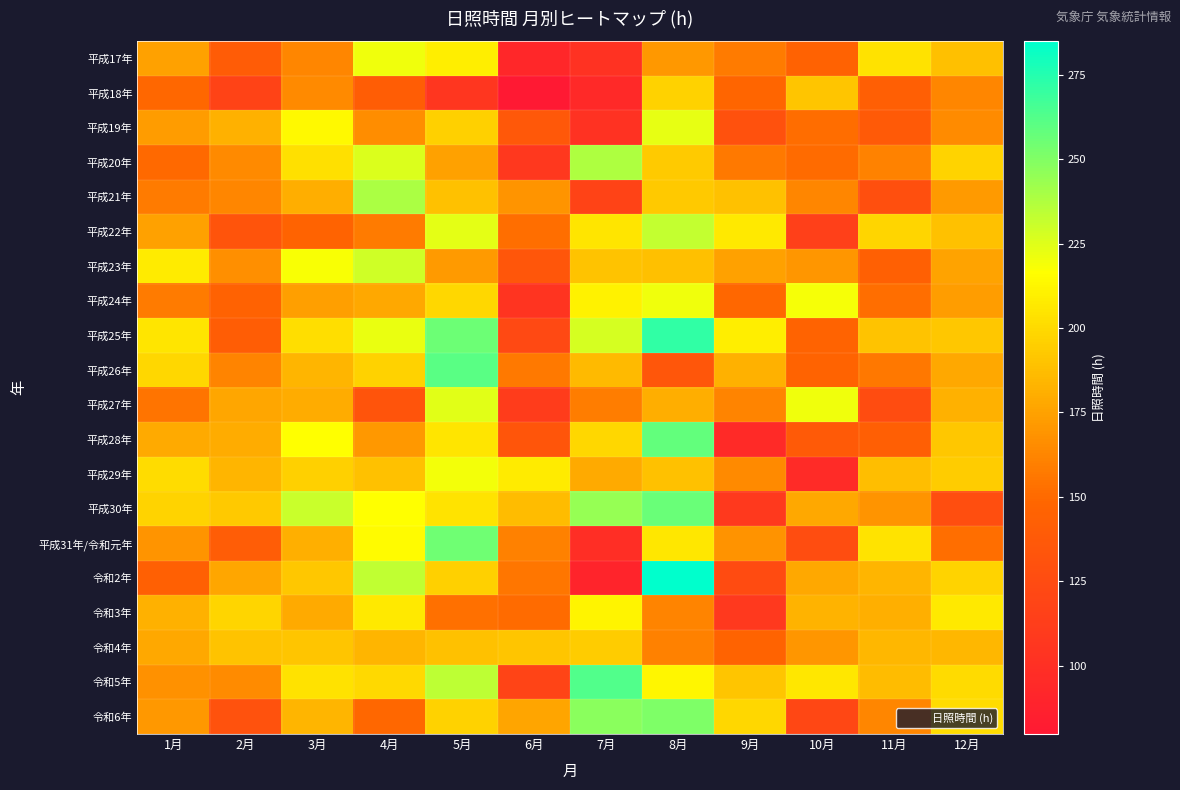

Which series has the largest total across all categories?

平成25年